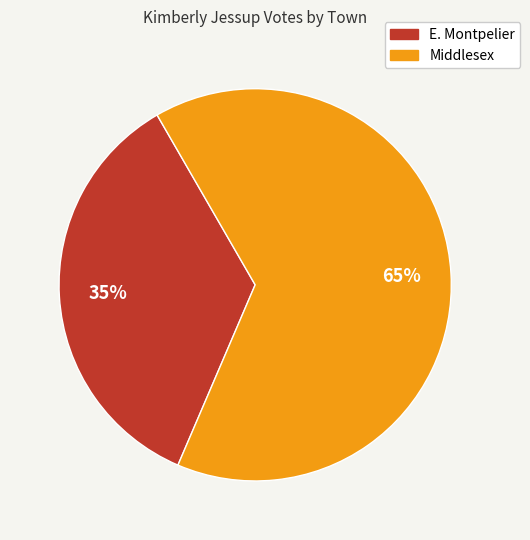

Count the number of slices in the pie.

2